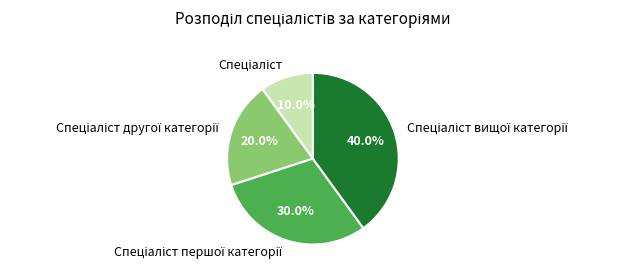

Is there a majority slice in this chart?

No